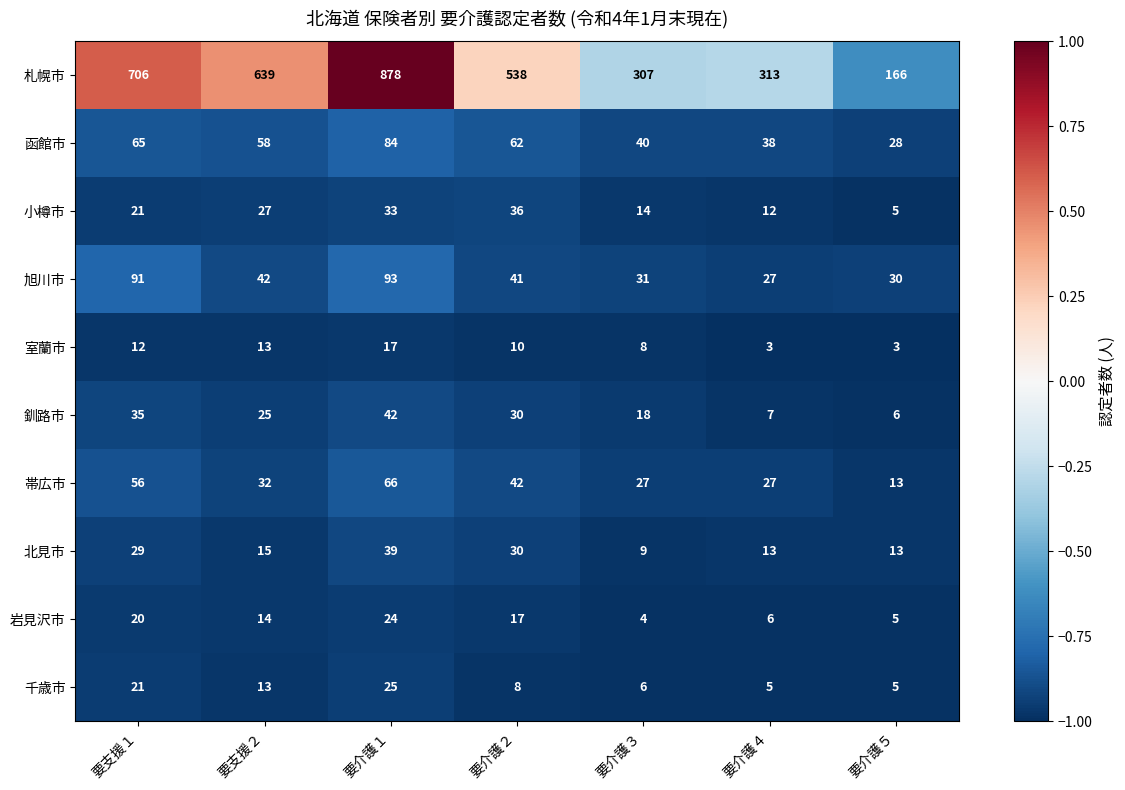

At which label does 旭川市 reach its minimum?

要介護４